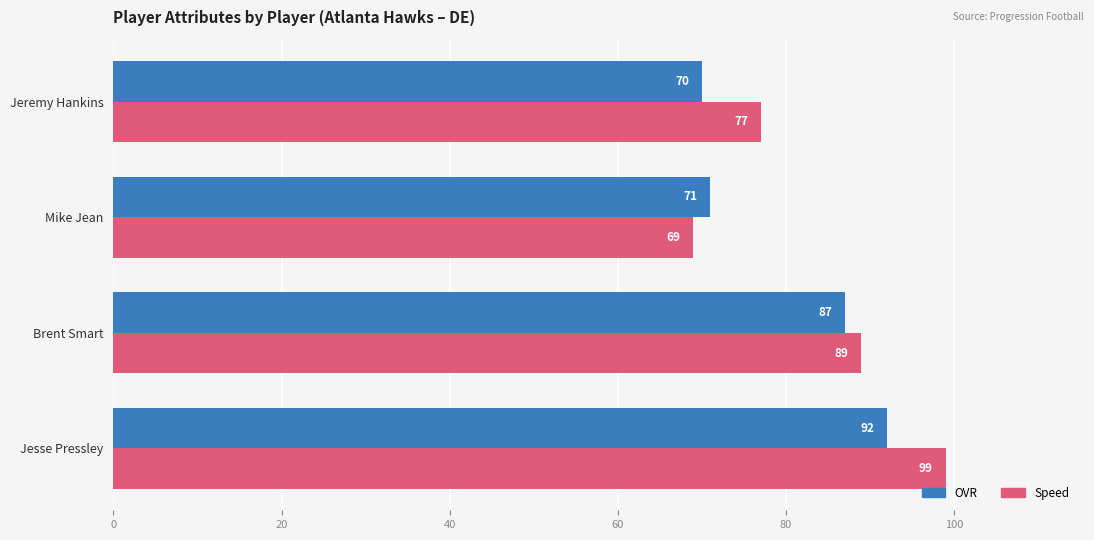

Rank the categories by Speed value from highest to lowest.

Jesse Pressley, Brent Smart, Jeremy Hankins, Mike Jean